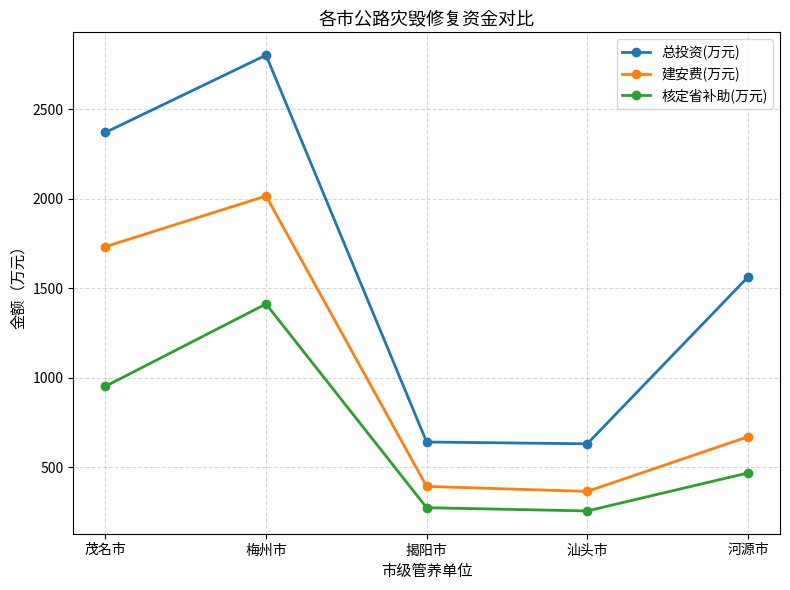

How many interior local valleys does the 建安费(万元) series have?

1